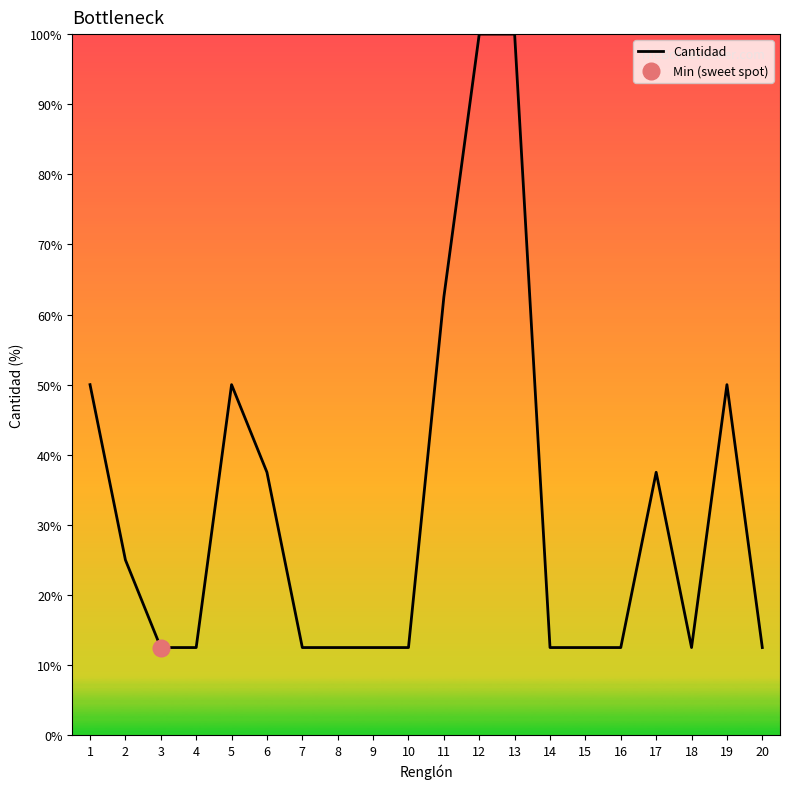

How many lines are shown in the chart?

1